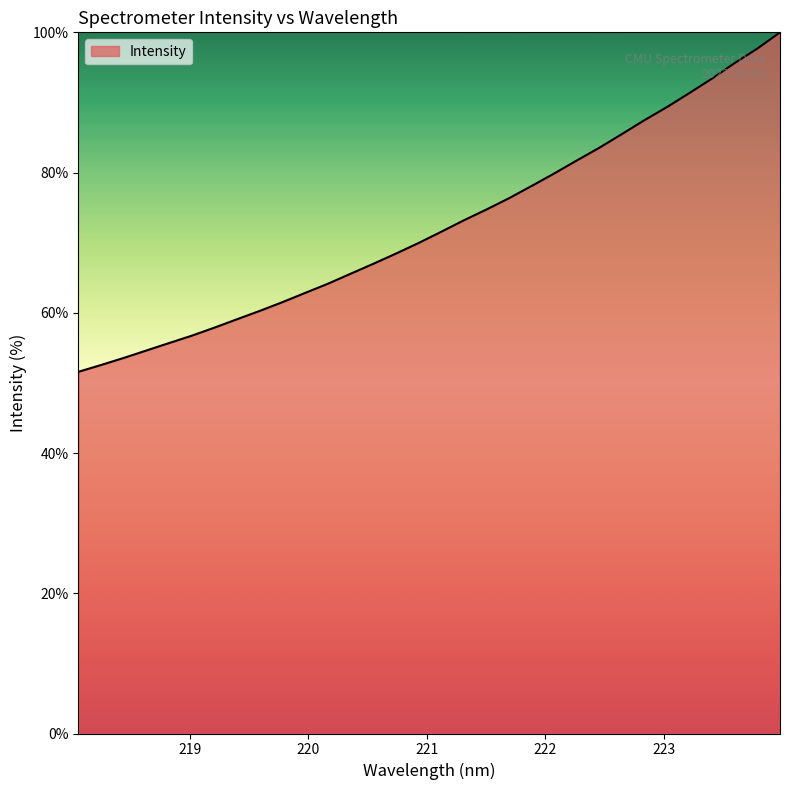

What is the smallest value displayed?

51.6